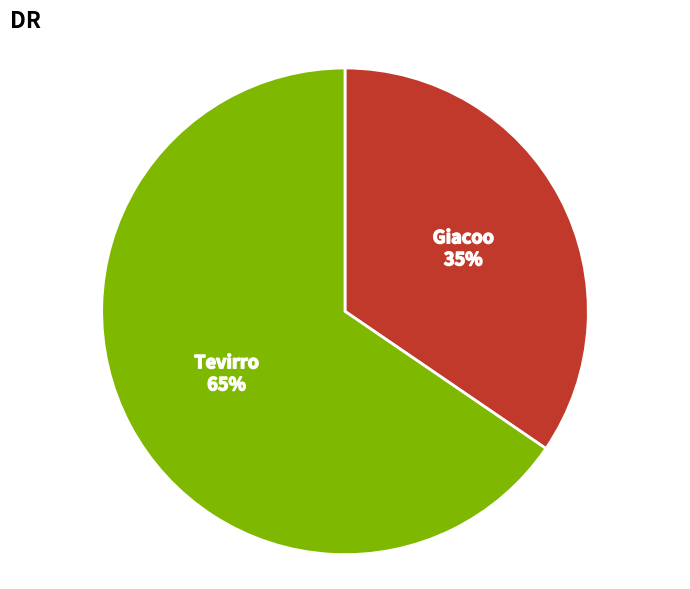

True or false: Giacoo accounts for 49% of the total.

False